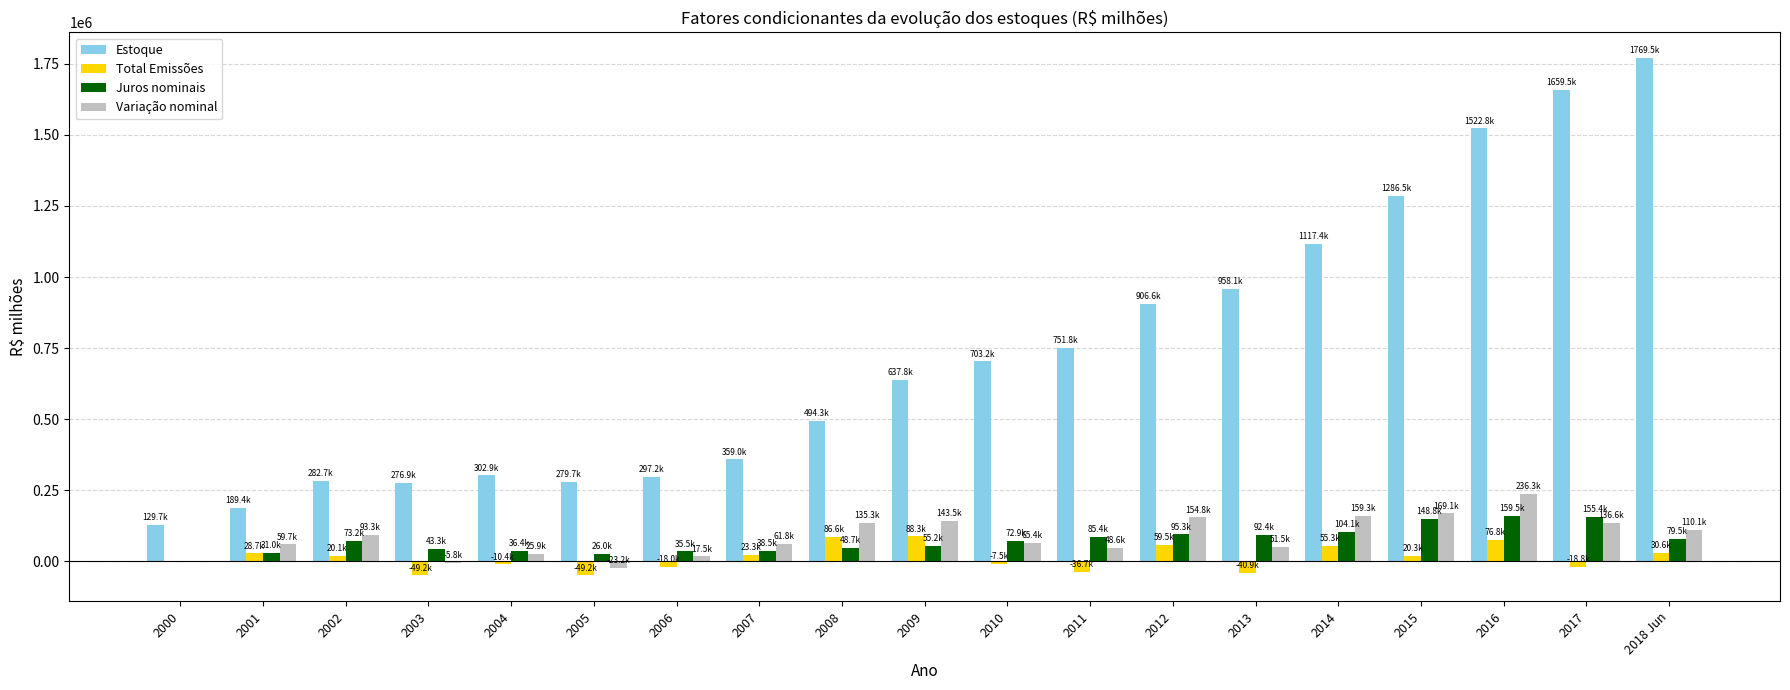

Which series has the largest total across all categories?

Estoque